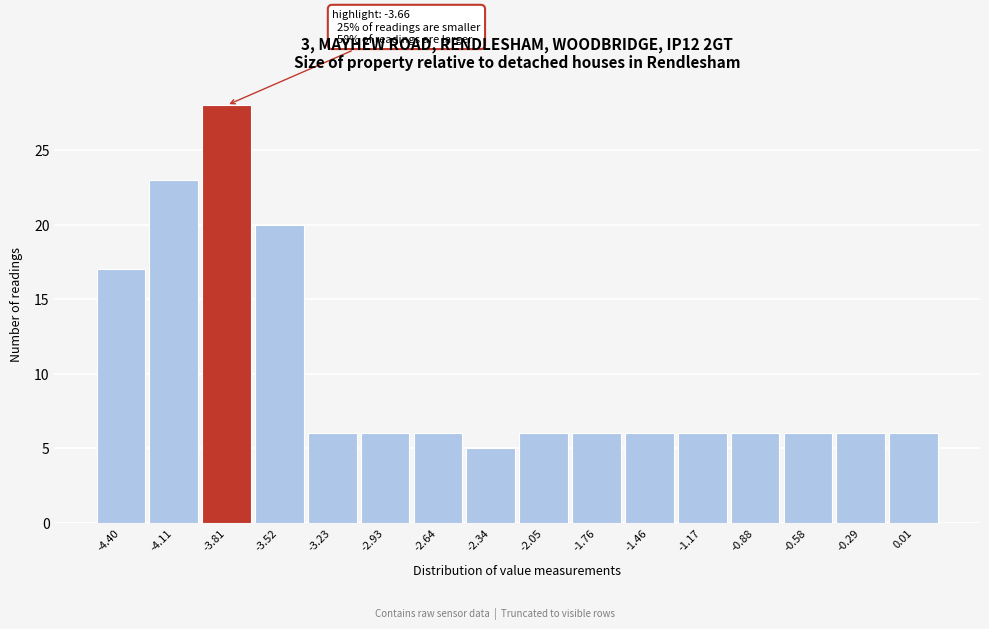

Reading left to right, transcribe all the data shown in this chart.

-4.40=17	-4.11=23	-3.81=28	-3.52=20	-3.23=6	-2.93=6	-2.64=6	-2.34=5	-2.05=6	-1.76=6	-1.46=6	-1.17=6	-0.88=6	-0.58=6	-0.29=6	0.01=6